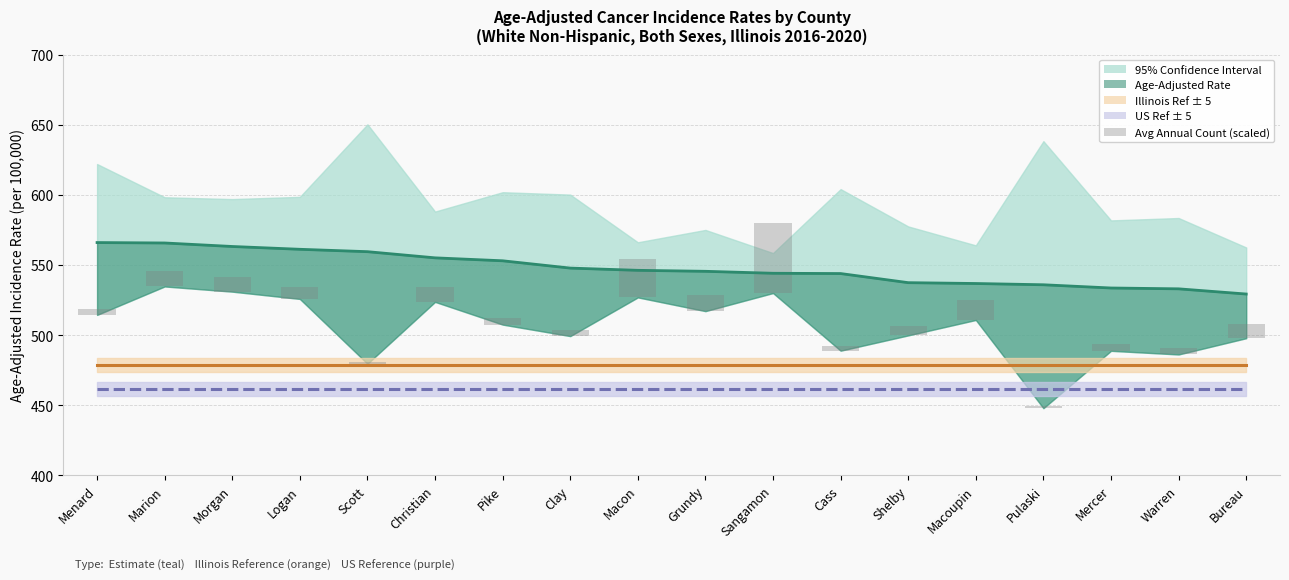

Is it true that US Rate (461.9) equals 201.0 at Macon?

False